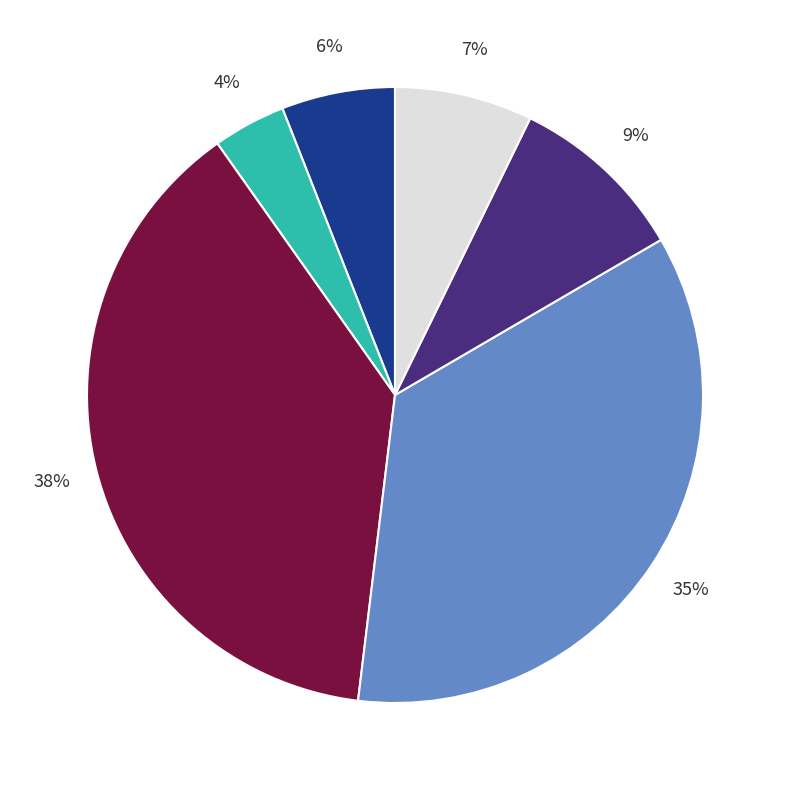

Does any single category account for the majority?

No